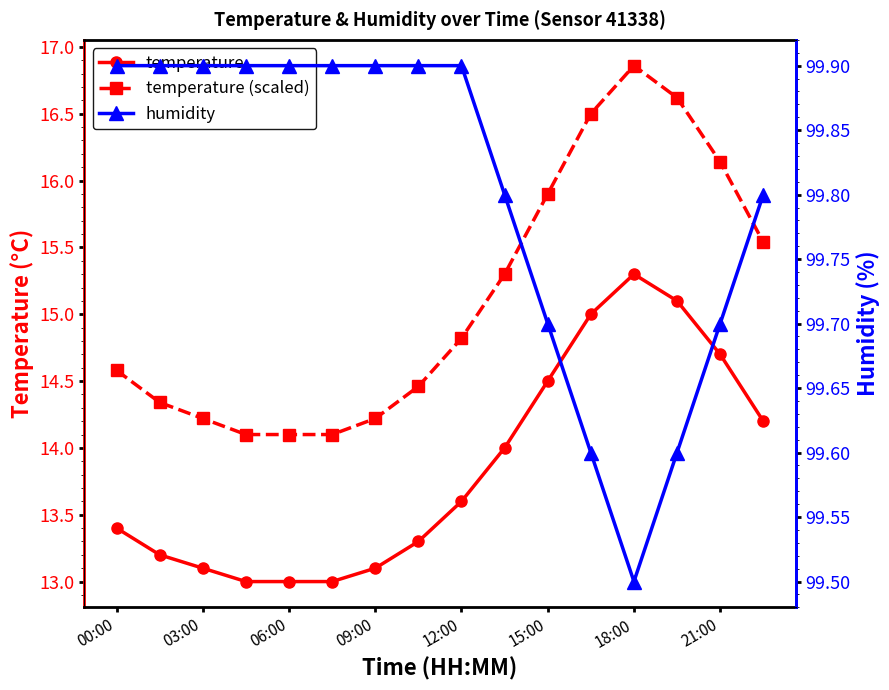

True or false: temperature and temperature (scaled) cross at least once.

False